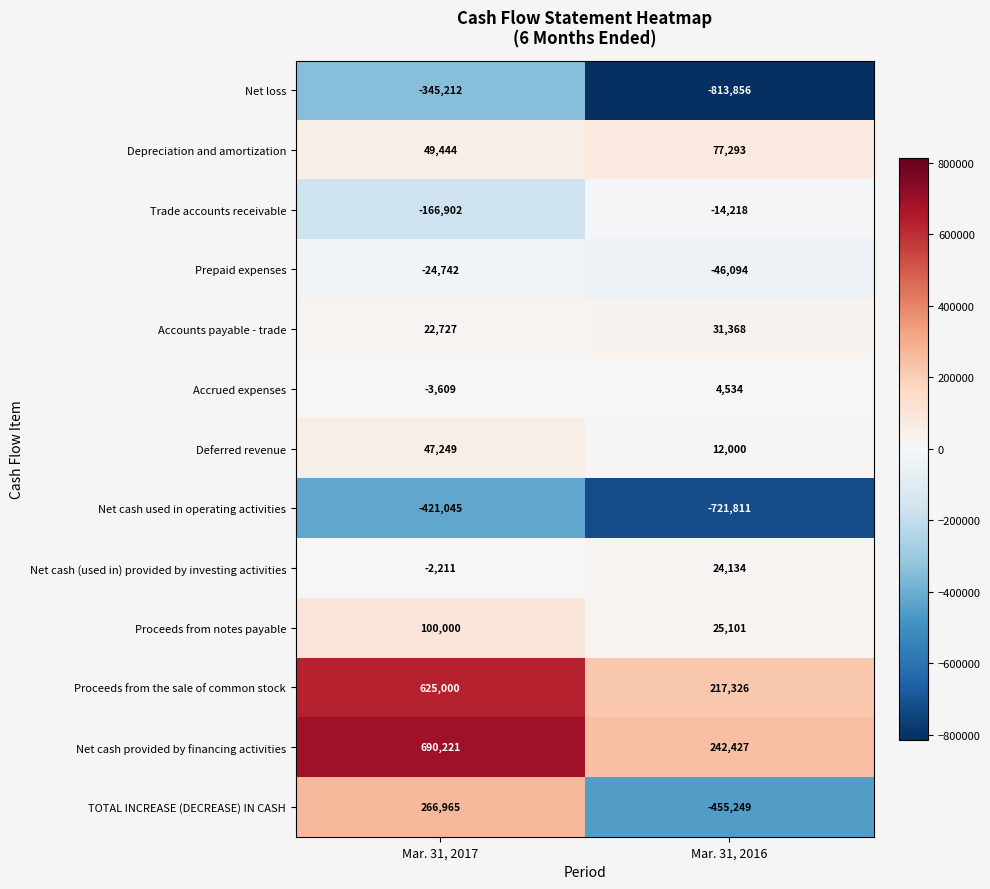

How many distinct data groups are displayed?

13